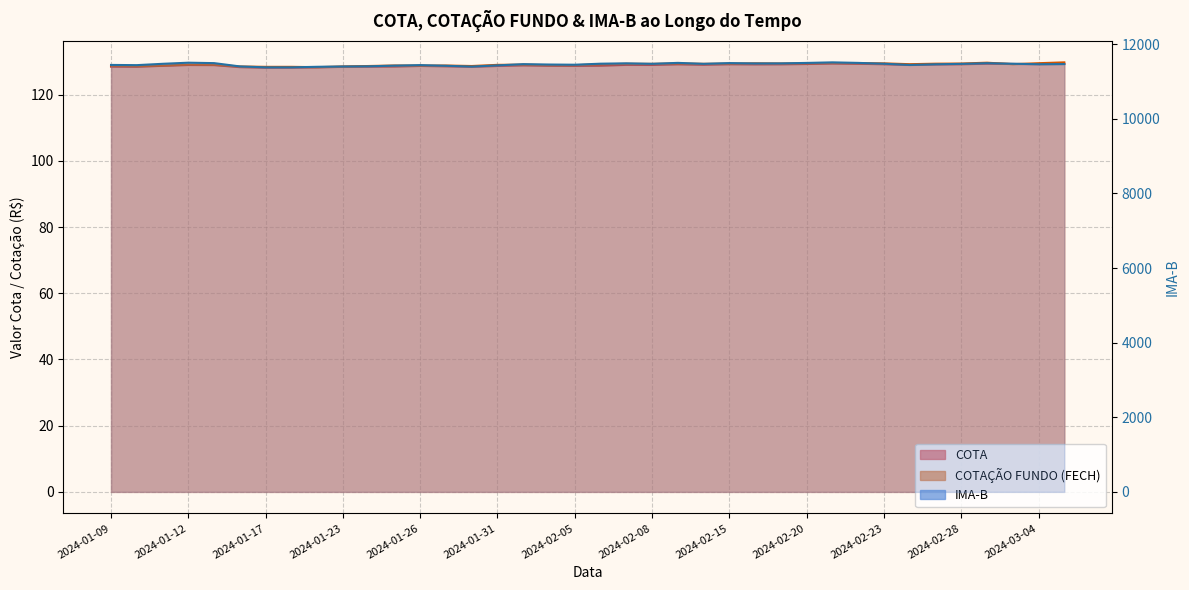

How many lines are shown in the chart?

3